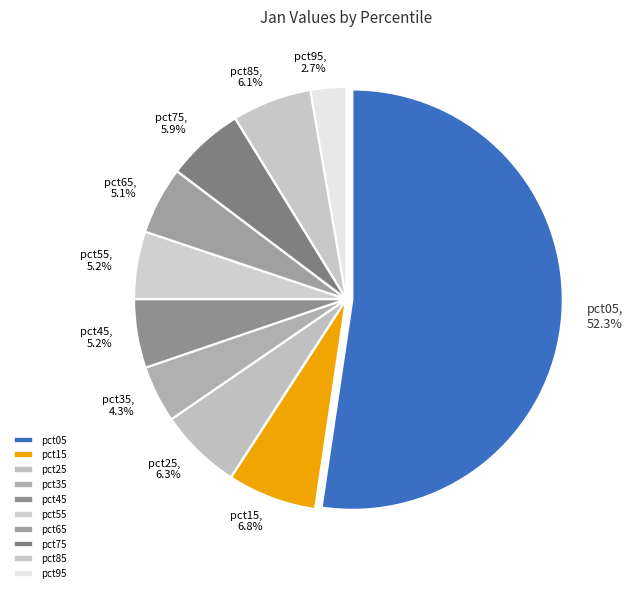

How many segments does this pie chart have?

10